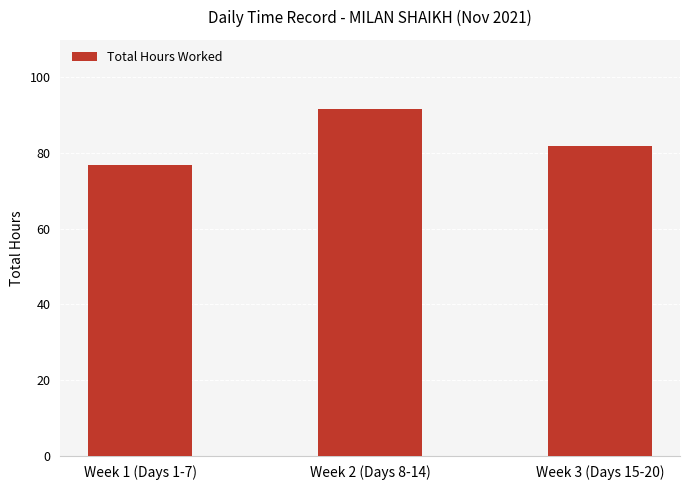

How many values exceed 81?

2